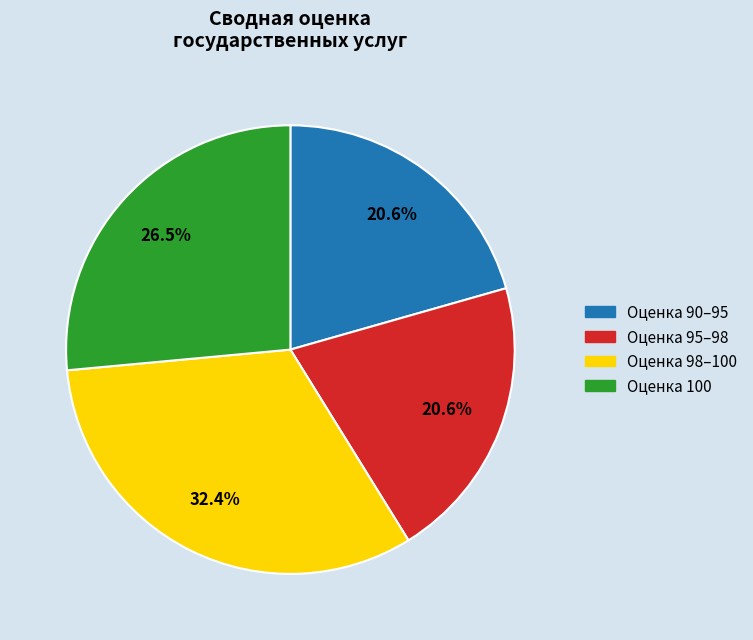

Is there any slice that represents more than half of the pie?

No